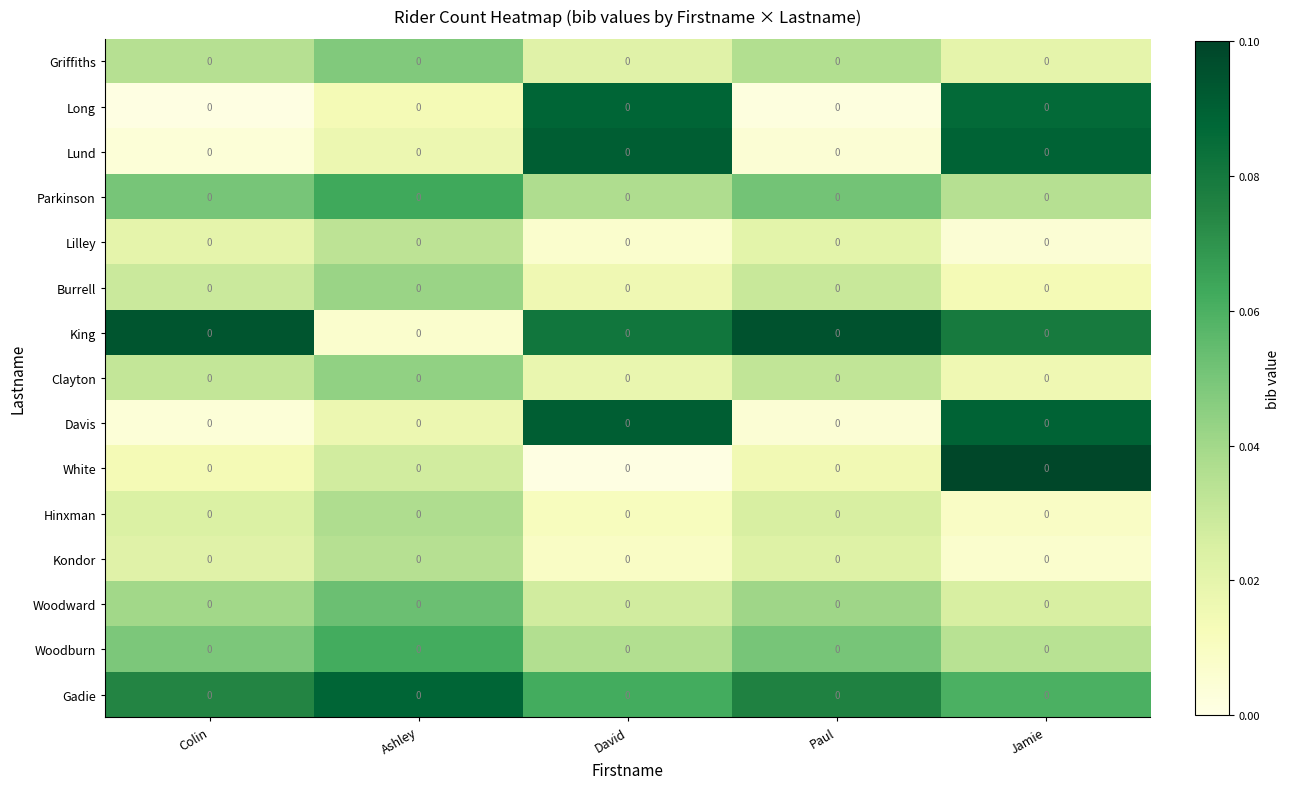

Which has a higher value, Paul or Ashley?

Ashley